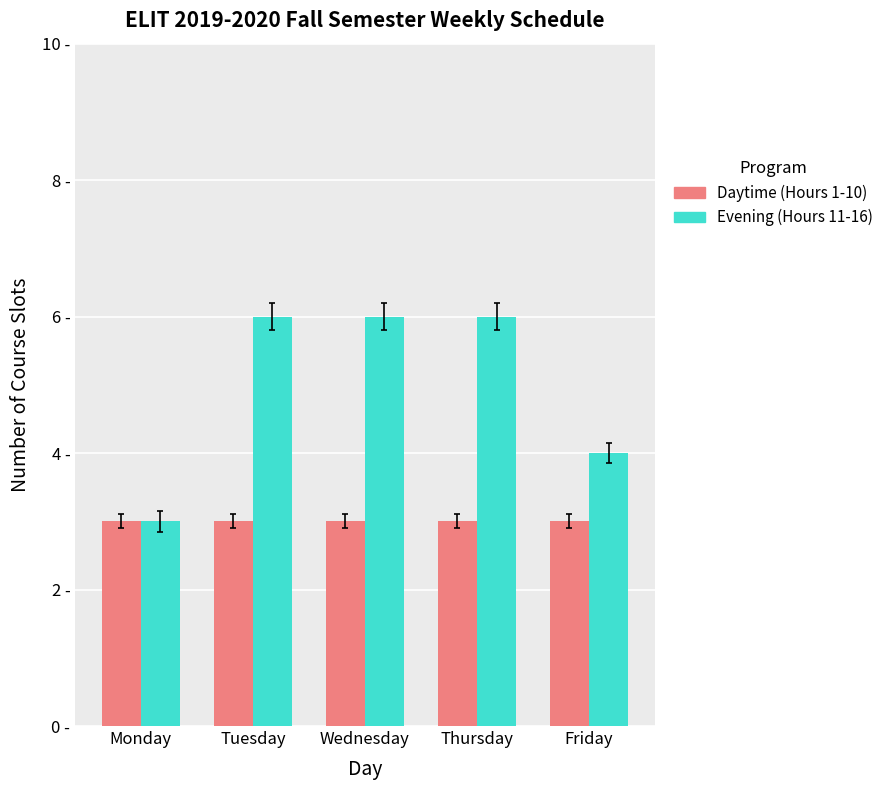

List the series in order of their peak value, lowest first.

Daytime (Hours 1-10), Evening (Hours 11-16)